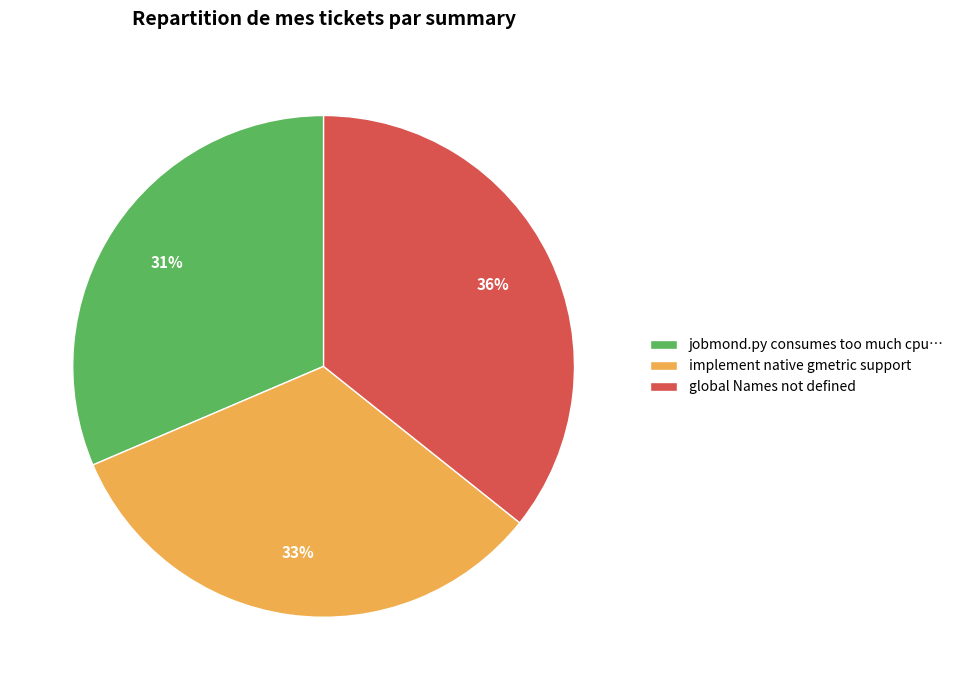

To the nearest percent, what is the combined percentage of global Names not defined and jobmond.py consumes too much cpu…?

67%